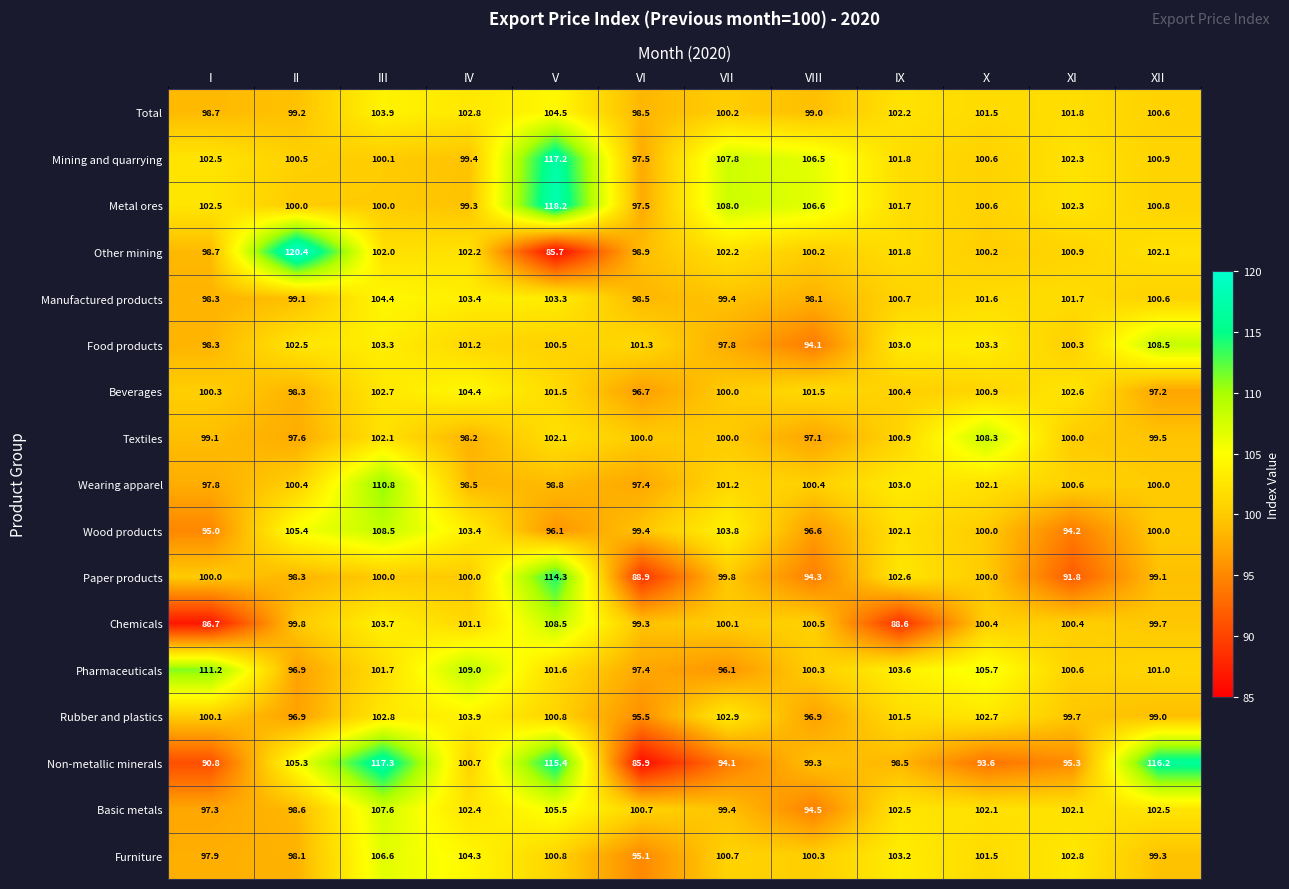

The value of Food products at V is 100.5. True or false?

True